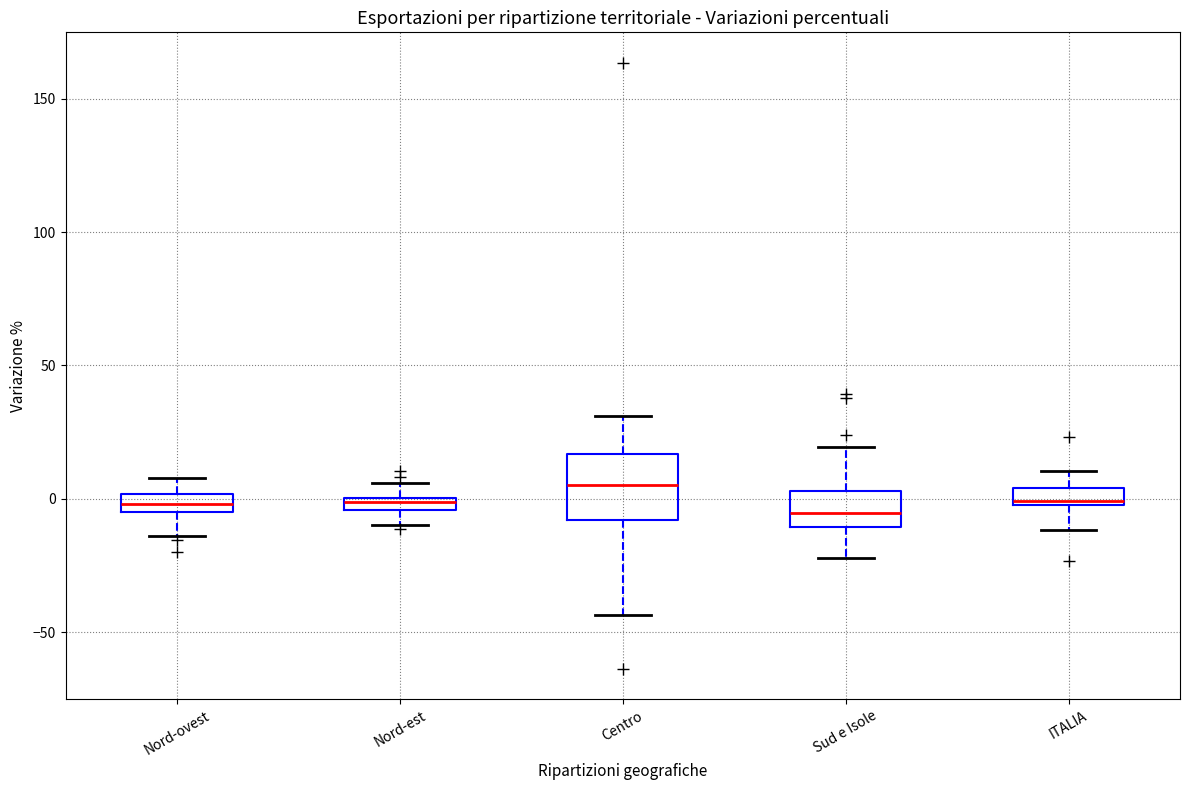

Where does the upper whisker of the box for Sud e Isole end on the y-axis? The values are not printed on the chart, so give them approximately, as read against the axis.

20